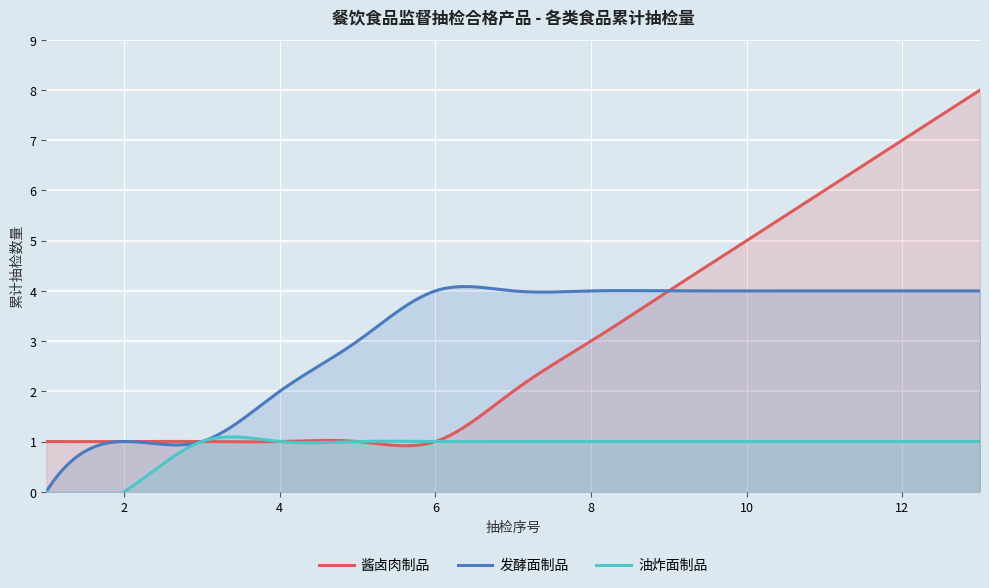

True or false: 油炸面制品 and 发酵面制品 cross at least once.

False